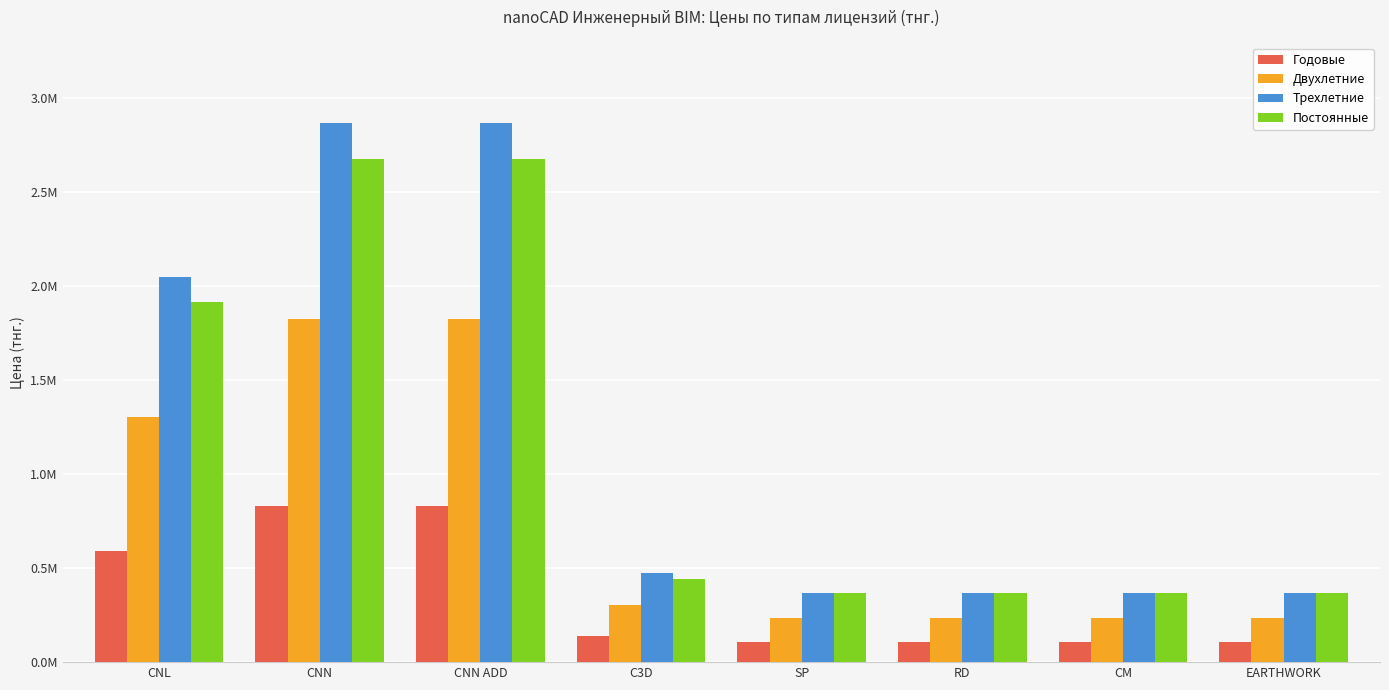

What is the sum of the Постоянные values at EARTHWORK and SP?

731494.4